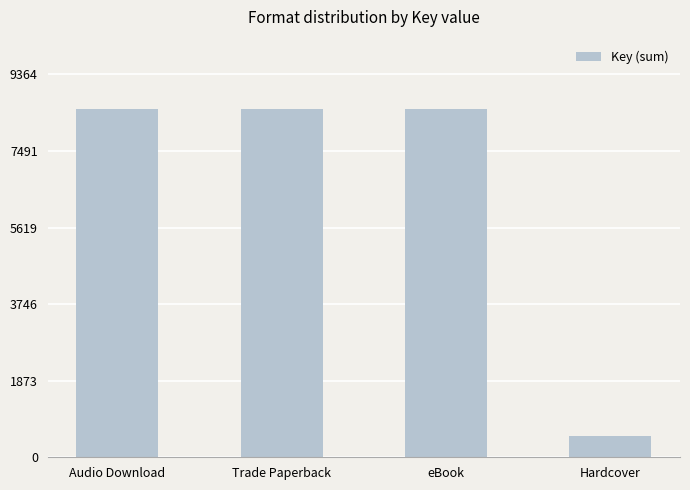

True or false: the data shows 510 at Hardcover.

True